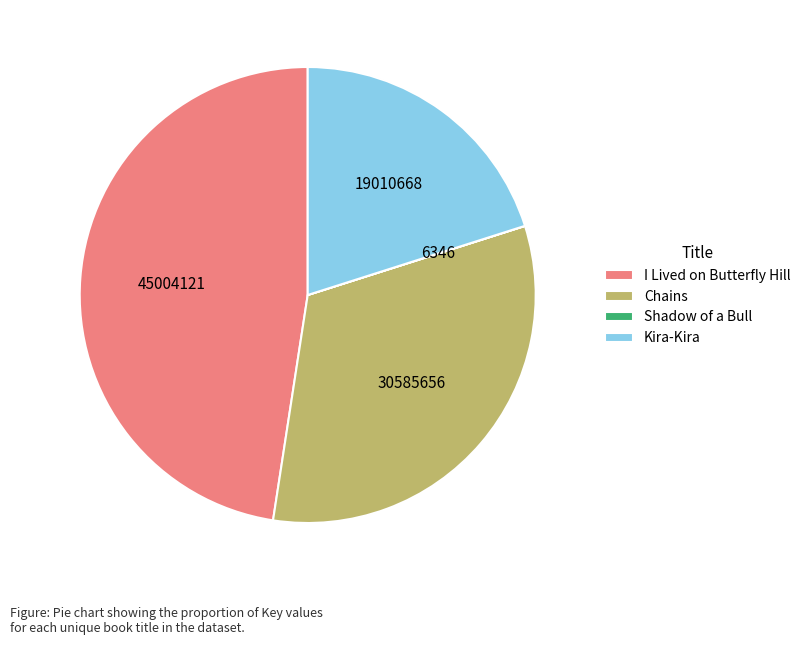

True or false: Chains accounts for 32% of the total.

True